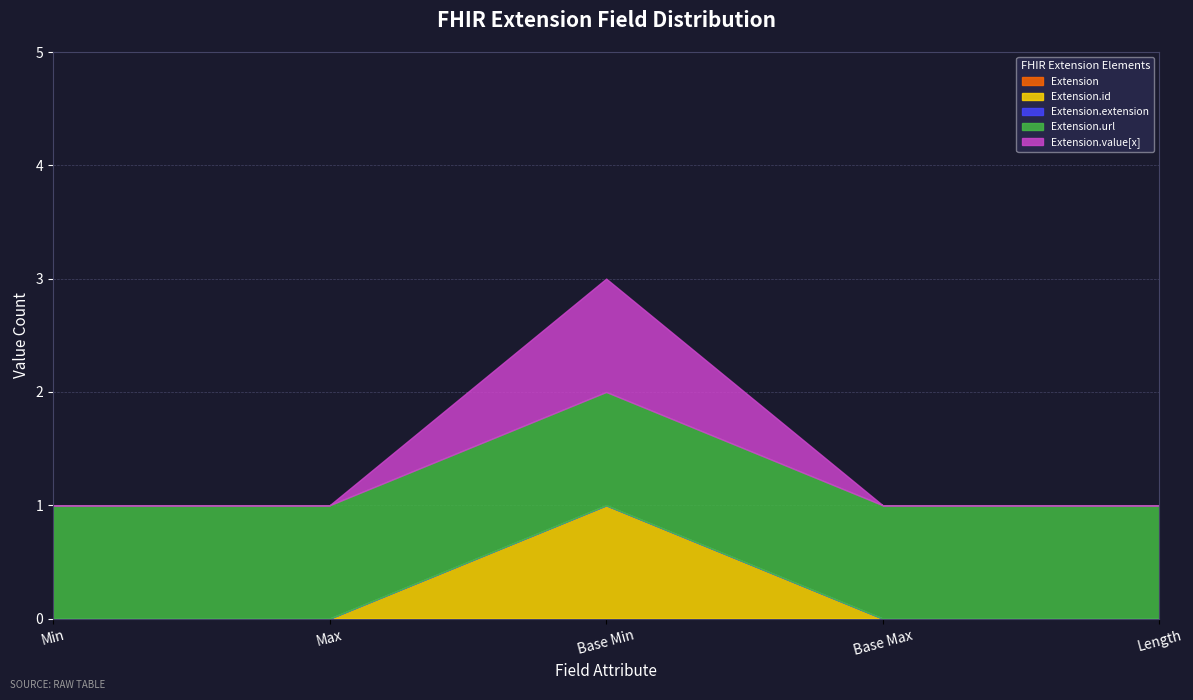

What is the label of the 3rd point from the left?

Base Min